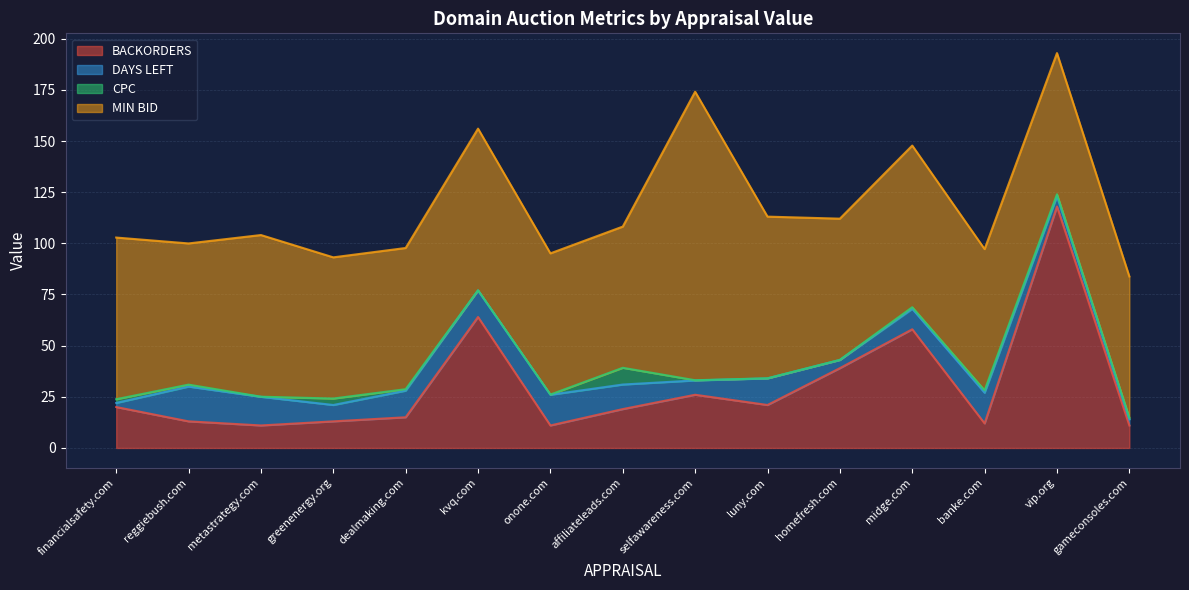

Does the chart display data point markers on the line(s)?

No